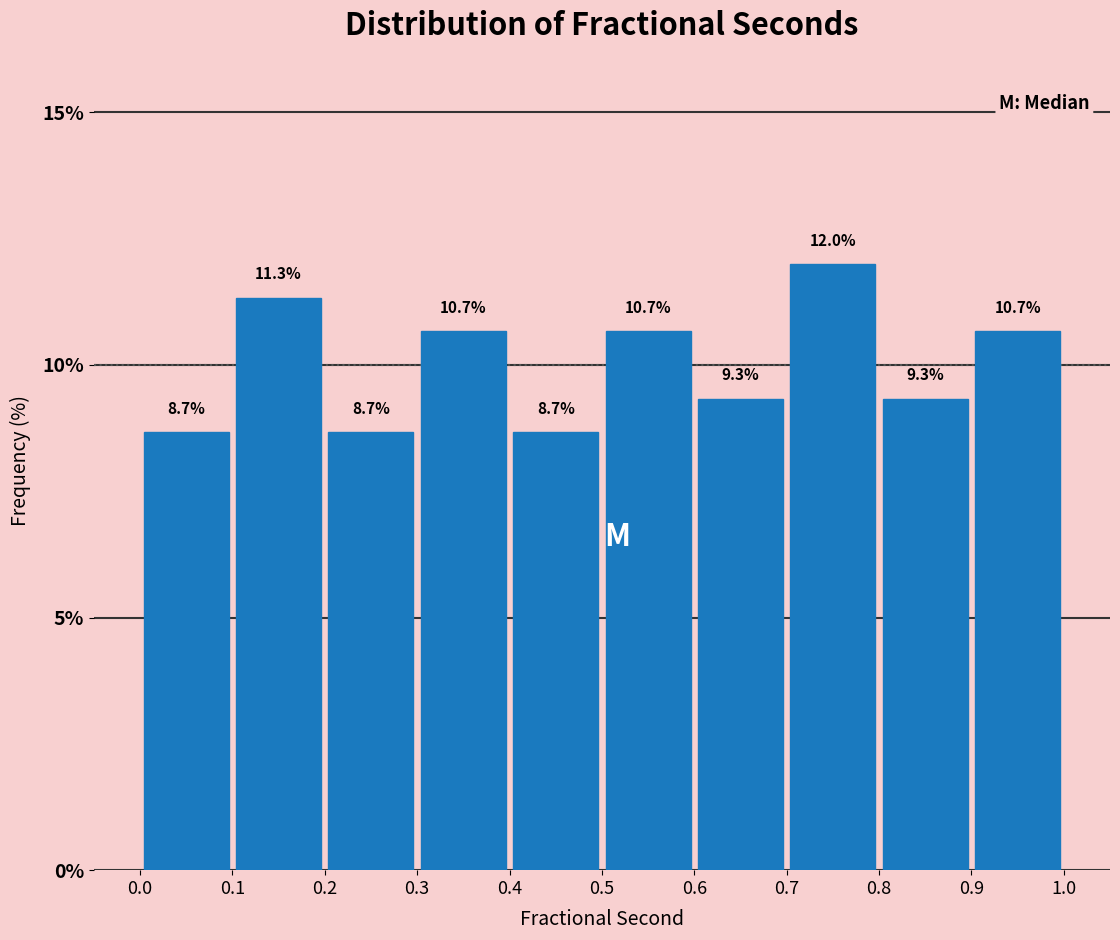

How tall is the bar that spans 0.7 to 0.8 on the x-axis?

12.0